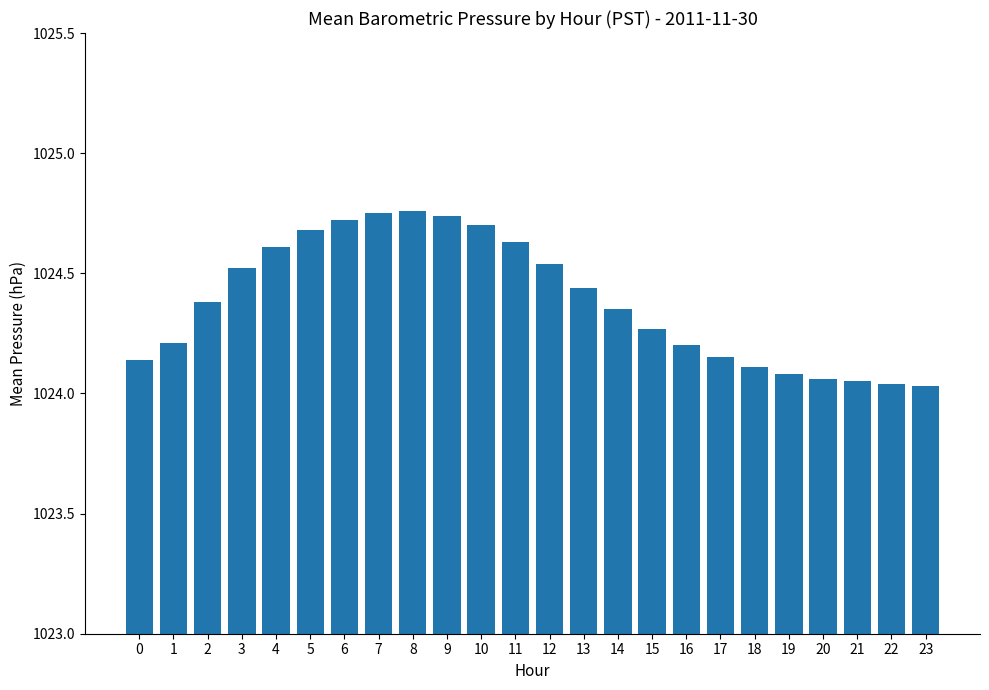

The value at 3 is 1024.5. True or false?

True